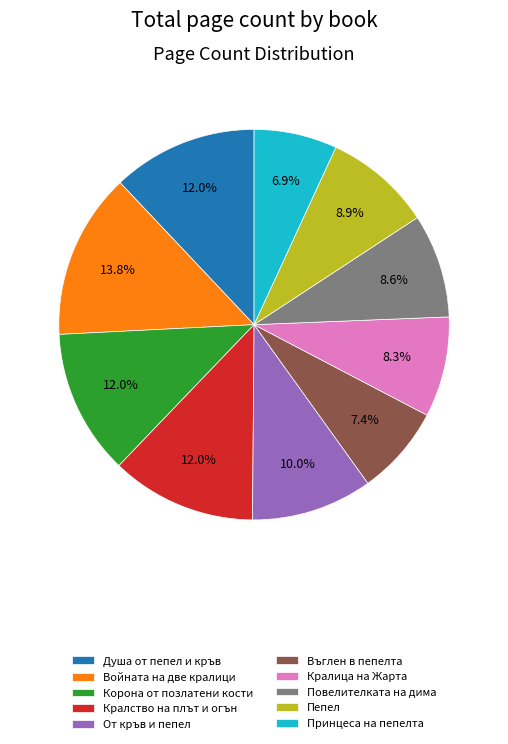

True or false: От кръв и пепел accounts for 1% of the total.

False